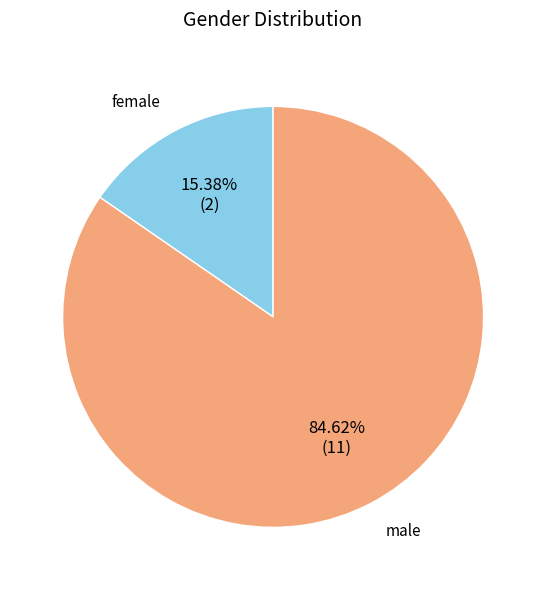

What is the largest slice in the pie chart?

male